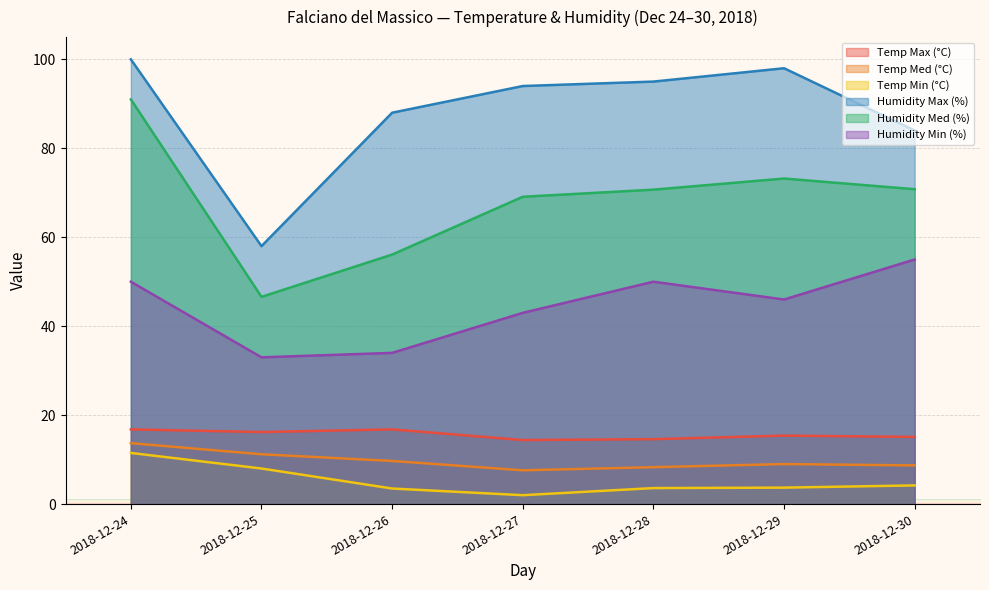

Reading right to left, what are all the values shown in this chart?

Temp Max (°C): 2018-12-30=15.1	2018-12-29=15.4	2018-12-28=14.6	2018-12-27=14.4	2018-12-26=16.8	2018-12-25=16.2	2018-12-24=16.8
Temp Med (°C): 2018-12-30=8.7	2018-12-29=9.0	2018-12-28=8.3	2018-12-27=7.6	2018-12-26=9.7	2018-12-25=11.2	2018-12-24=13.7
Temp Min (°C): 2018-12-30=4.2	2018-12-29=3.7	2018-12-28=3.6	2018-12-27=2.0	2018-12-26=3.5	2018-12-25=8.0	2018-12-24=11.5
Humidity Max (%): 2018-12-30=84.0	2018-12-29=98.0	2018-12-28=95.0	2018-12-27=94.0	2018-12-26=88.0	2018-12-25=58.0	2018-12-24=100.0
Humidity Med (%): 2018-12-30=70.8	2018-12-29=73.2	2018-12-28=70.7	2018-12-27=69.1	2018-12-26=56.1	2018-12-25=46.6	2018-12-24=91.0
Humidity Min (%): 2018-12-30=55.0	2018-12-29=46.0	2018-12-28=50.0	2018-12-27=43.0	2018-12-26=34.0	2018-12-25=33.0	2018-12-24=50.0